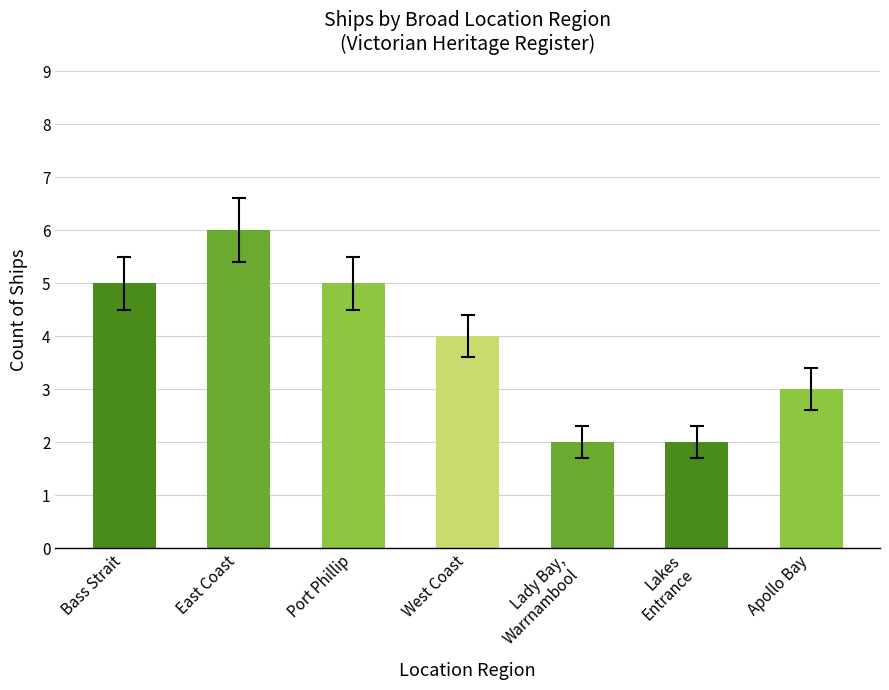

How many values are between 2 and 5?

6